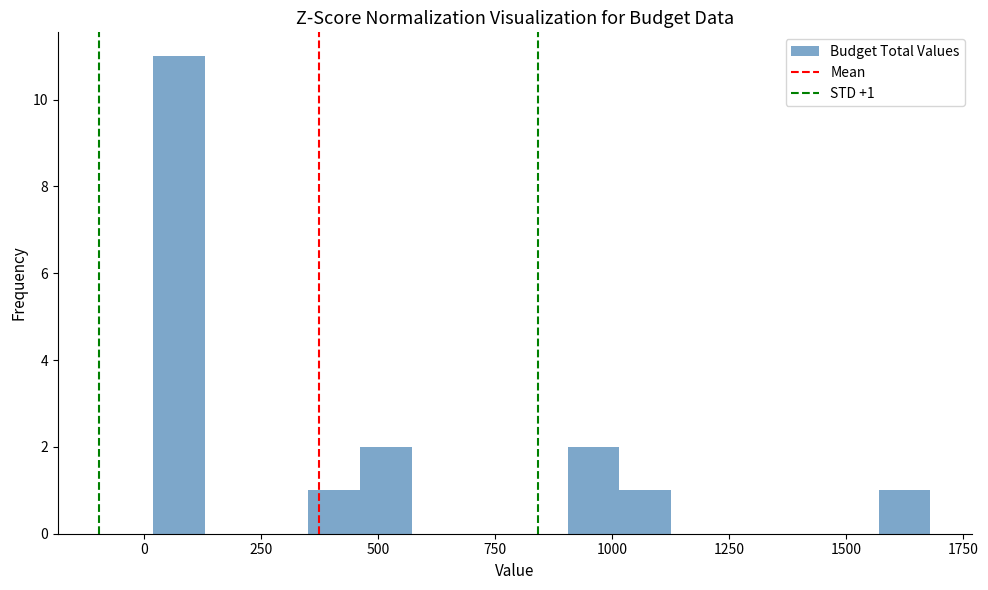

Around what value on the x-axis is the tallest bar? Give the approximate position of its centre, as read against the axis.

50